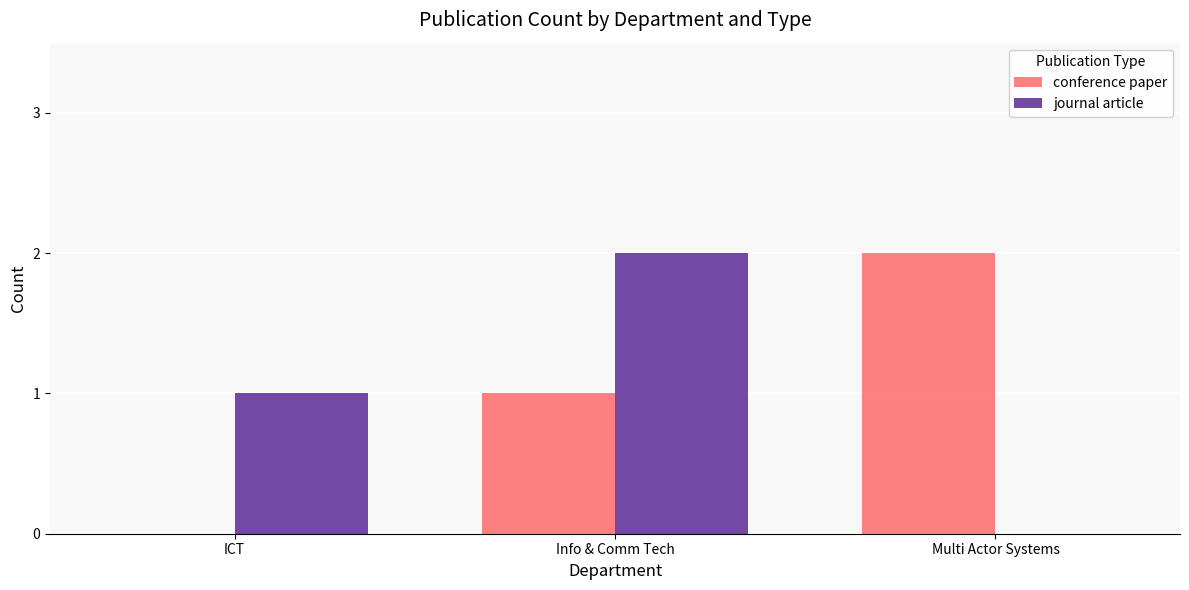

What is the sum of all journal article values?

3